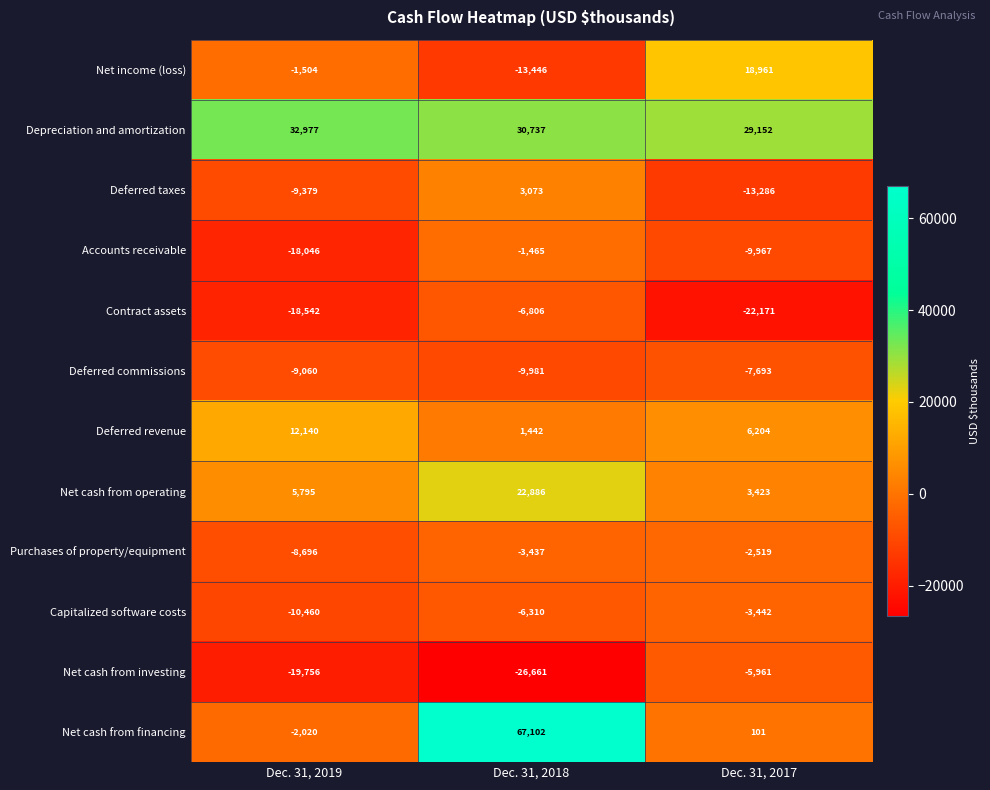

How many data points in Accounts receivable are above -9967?

1